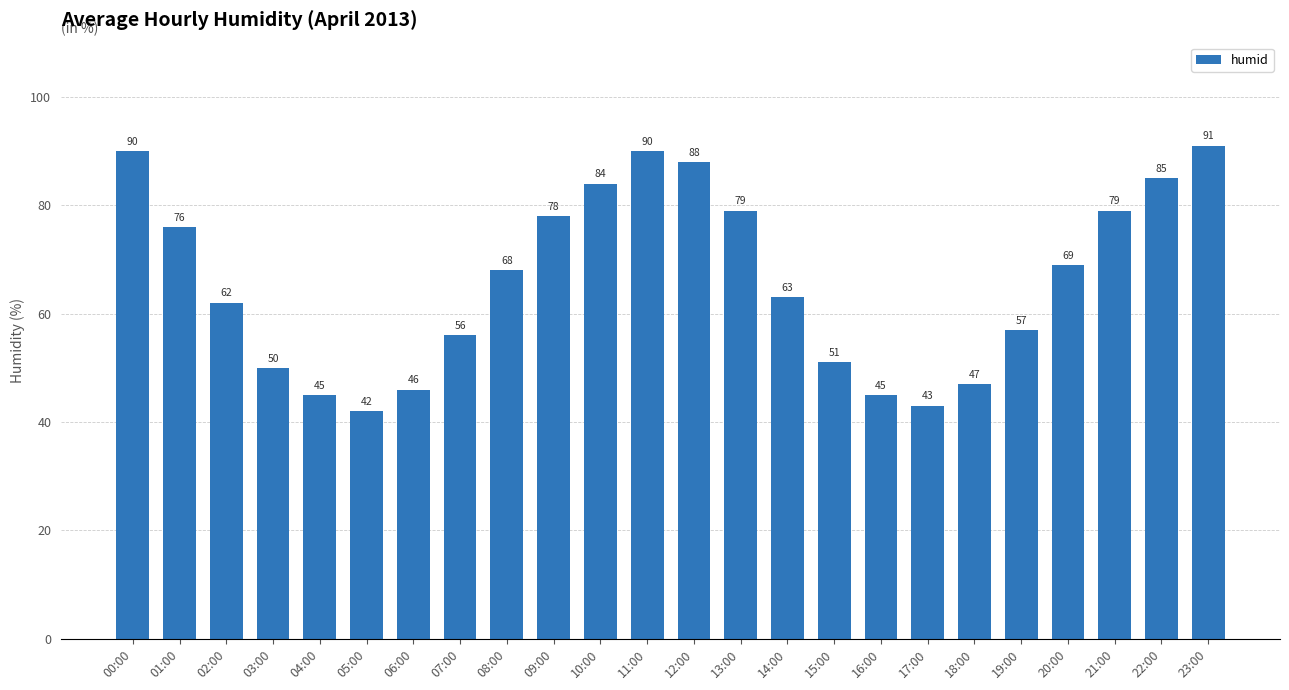

Reading left to right, list all the values displayed in this chart.

90	76	62	50	45	42	46	56	68	78	84	90	88	79	63	51	45	43	47	57	69	79	85	91